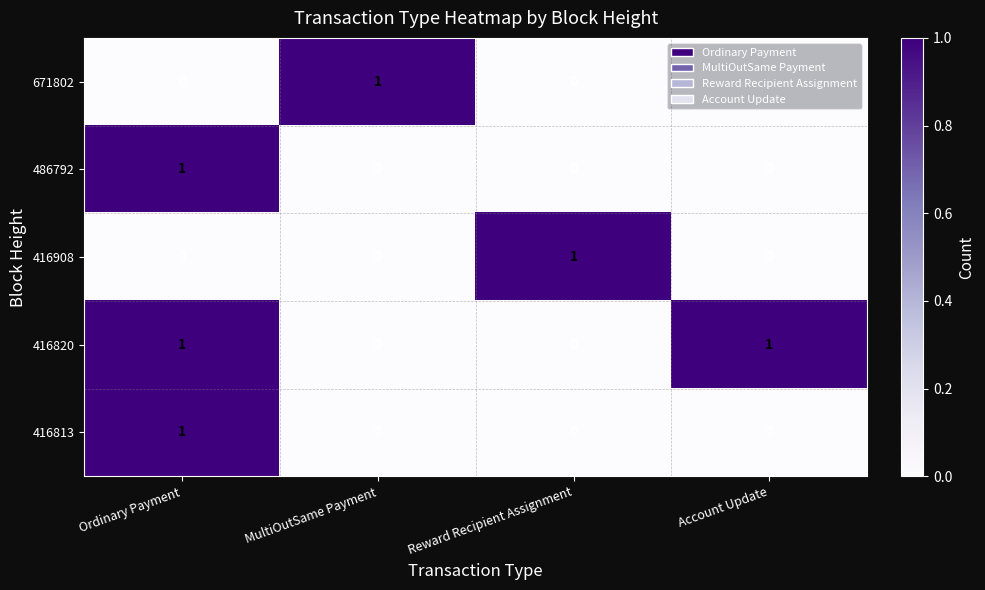

True or false: 416908 has a value of 1 at Account Update.

False